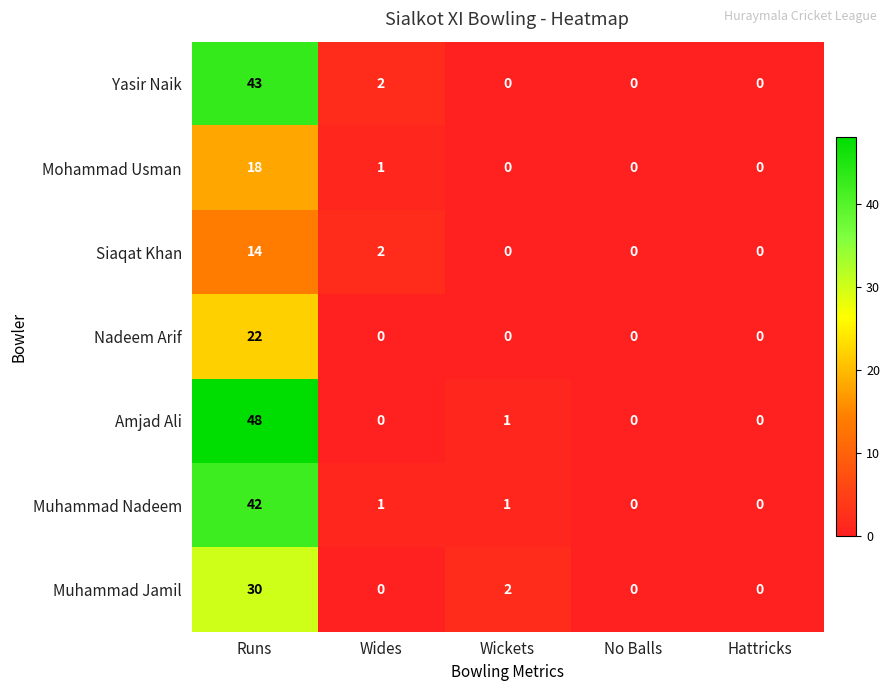

What is the average value of the Amjad Ali series?

10